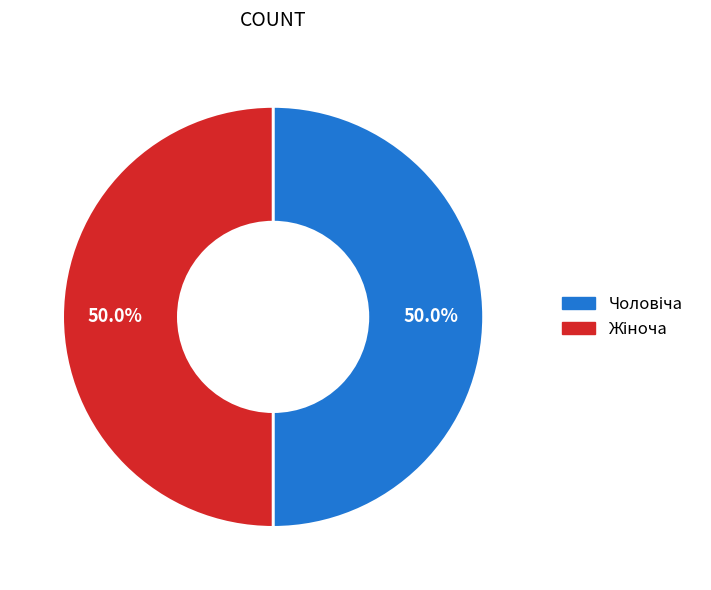

Count the number of slices in the pie.

2